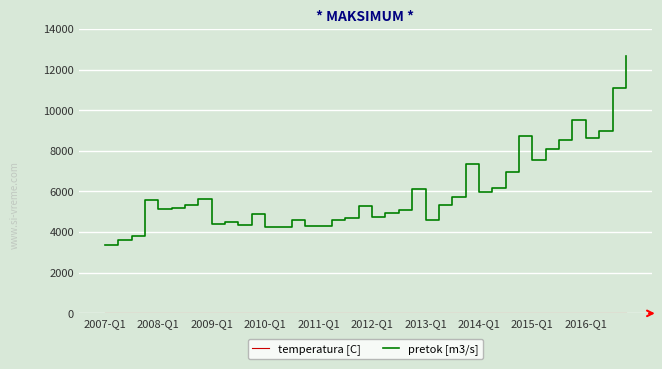

What is the highest value of the pretok [m3/s] series?

12673.8